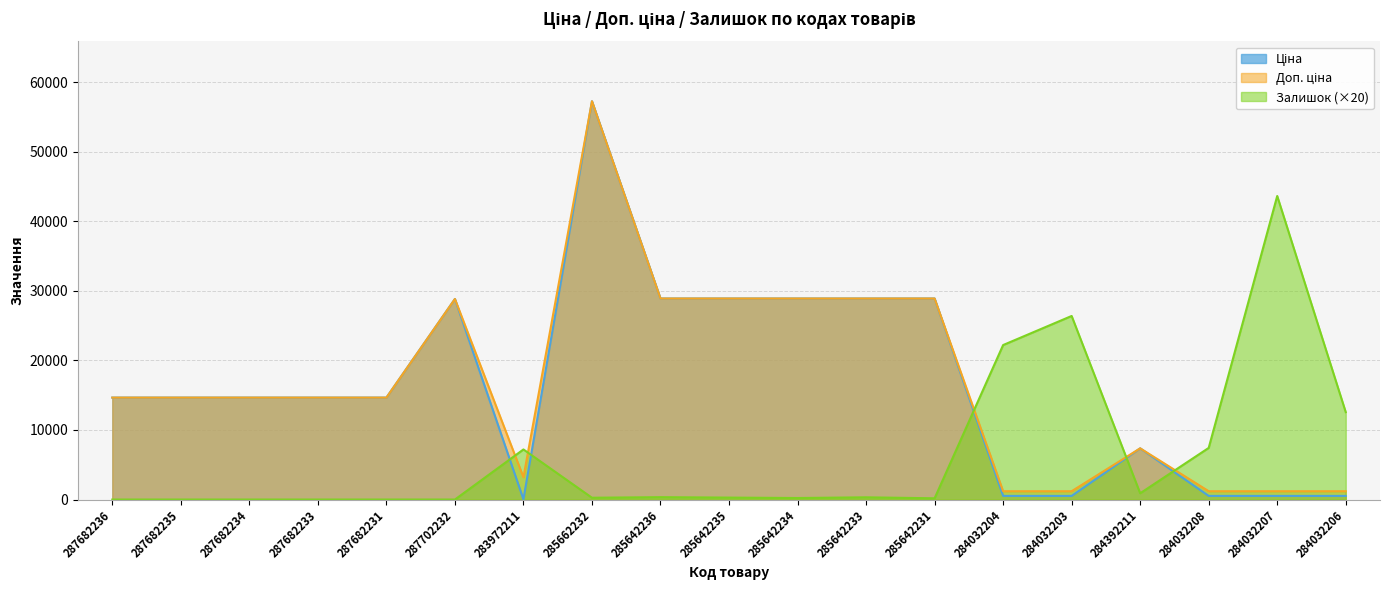

Reading left to right, list all the values displayed in this chart.

Ціна: 14649.6	14649.6	14649.6	14649.6	14649.6	28821.8	32.0	57235.5	28890.3	28890.3	28890.3	28890.3	28890.3	522.2	522.2	7360.2	522.2	522.2	522.2
Доп. ціна: 14649.6	14649.6	14649.6	14649.6	14649.6	28821.8	3205.0	57235.5	28890.3	28890.3	28890.3	28890.3	28890.3	1197.0	1197.0	7360.2	1197.0	1197.0	1197.0
Залишок: 0.0	0.0	0.0	0.0	0.0	0.0	7200.0	260.0	340.0	280.0	220.0	320.0	180.0	22200.0	26380.0	900.0	7420.0	43620.0	12560.0